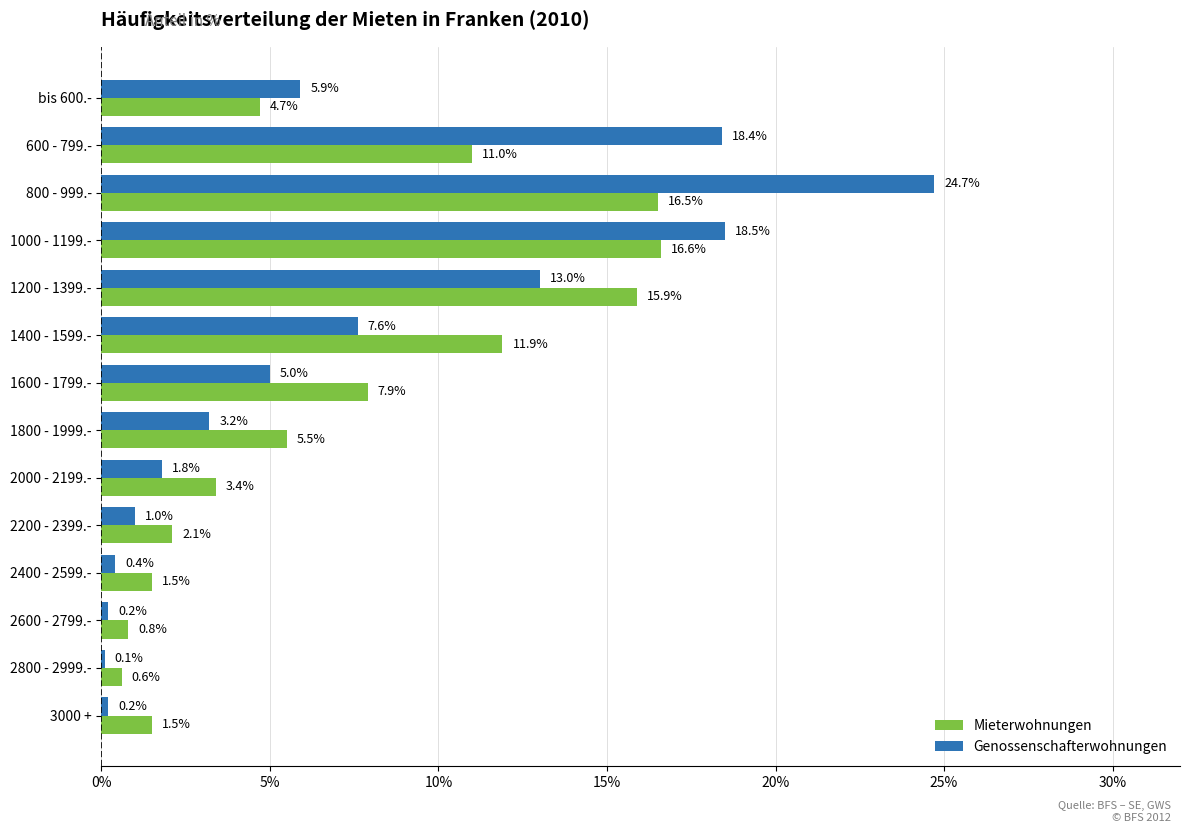

List the series in order of their peak value, lowest first.

Mieterwohnungen, Genossenschafterwohnungen